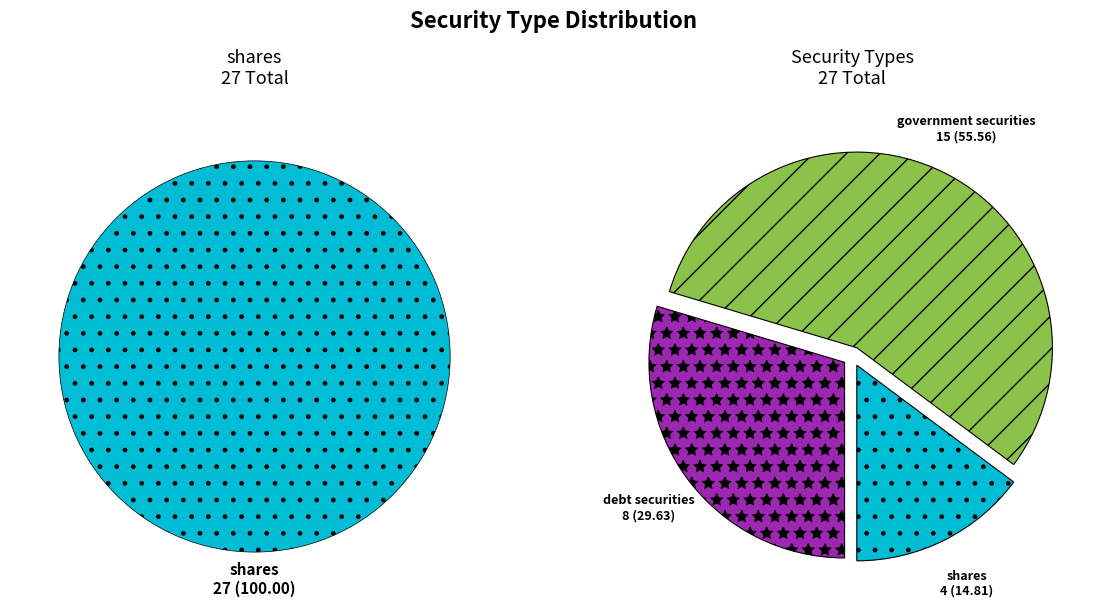

To the nearest percent, what portion does shares represent?

15%